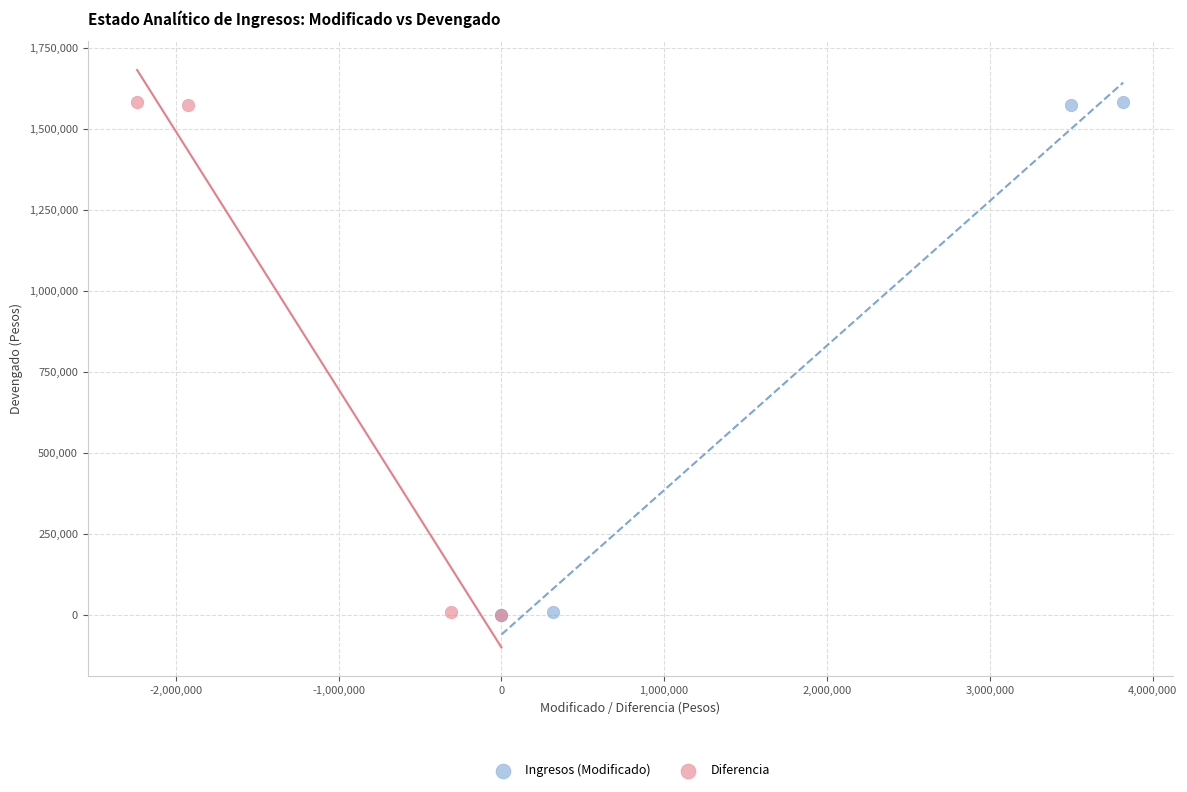

What are all the series names shown in the legend?

Ingresos (Modificado), Diferencia